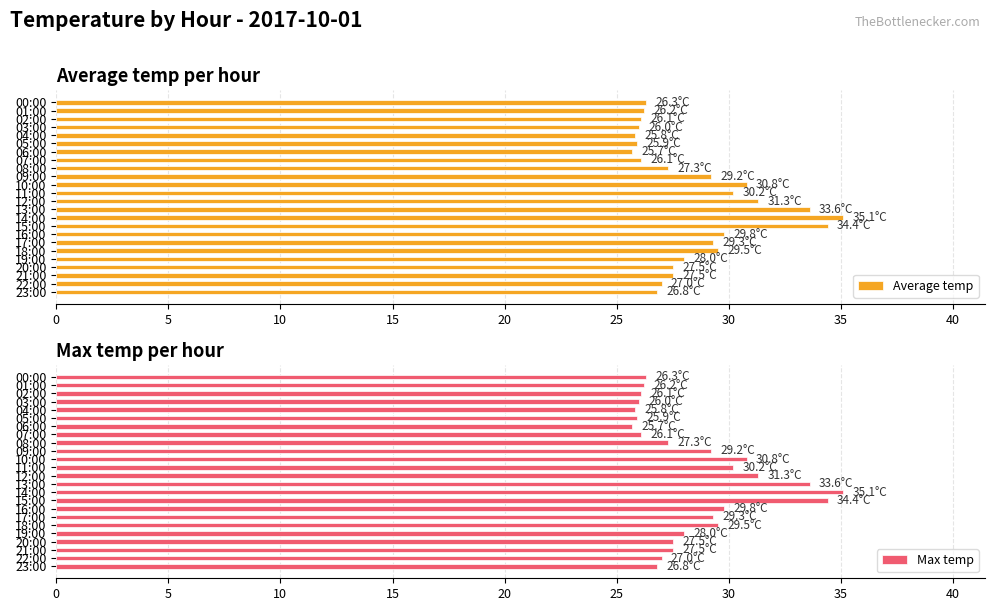

At how many categories does at least one series exceed 29?

10